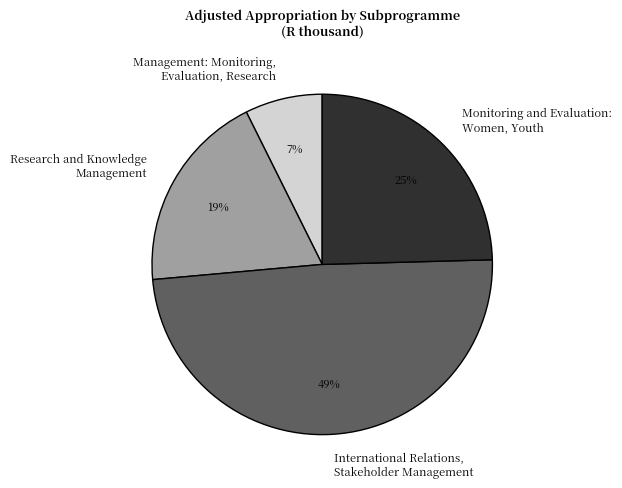

What is the largest slice in the pie chart?

International Relations, Stakeholder Management